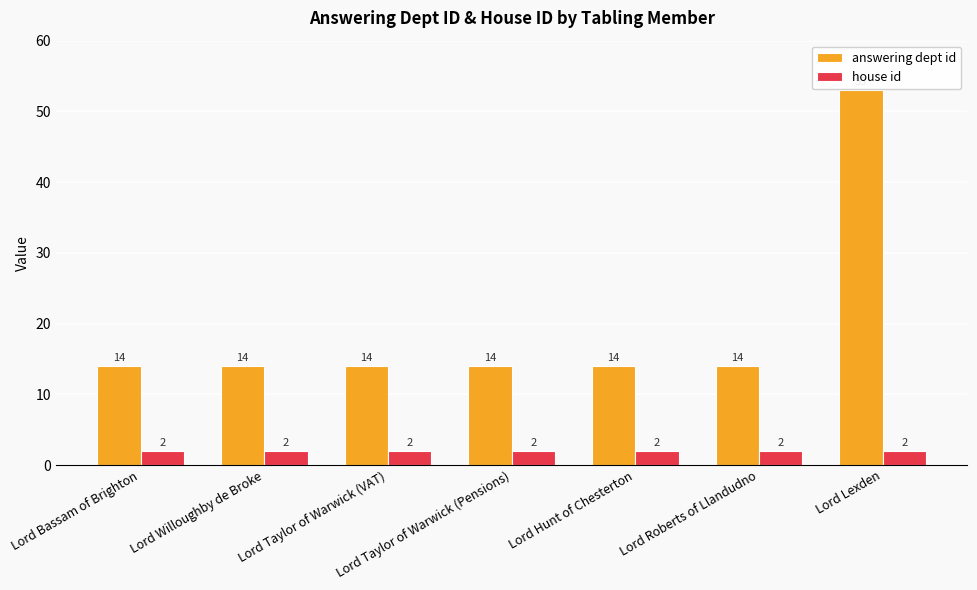

The answering dept id series shows 4 at Lord Taylor of Warwick (VAT). True or false?

False